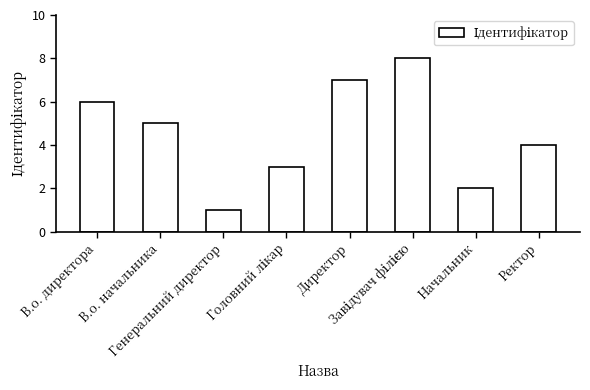

What is the difference between the second highest and second lowest values?

5